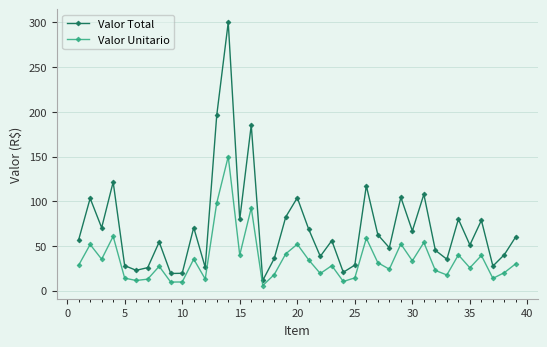

What is the average value of the Valor Total series?

70.5